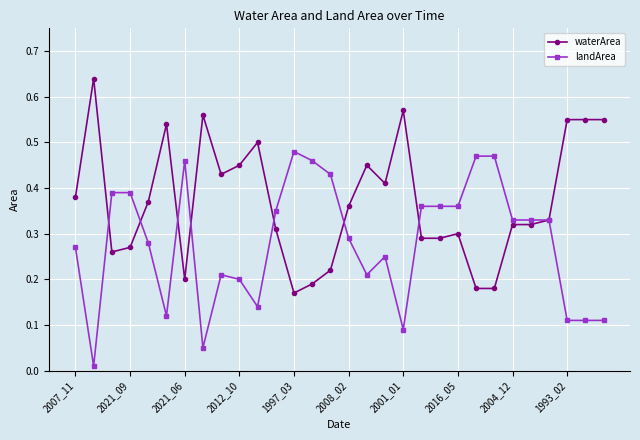

Is this an area chart (filled region under the line)?

No